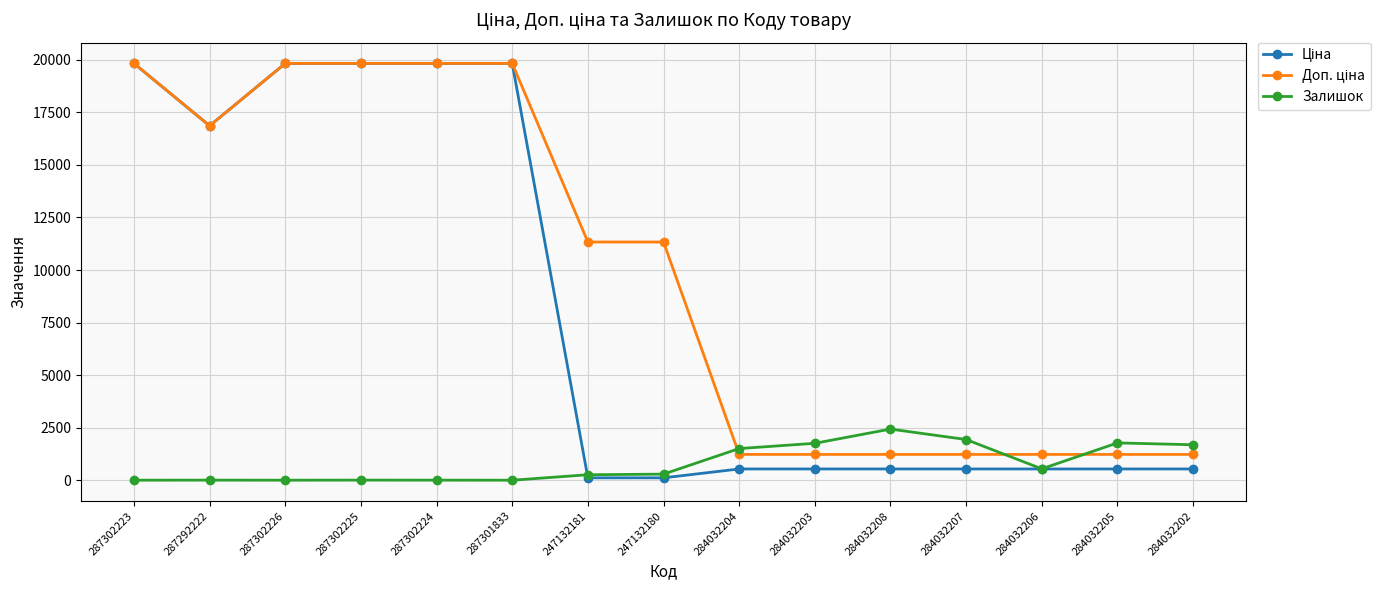

What is the label of the 13th point from the right?

287302226